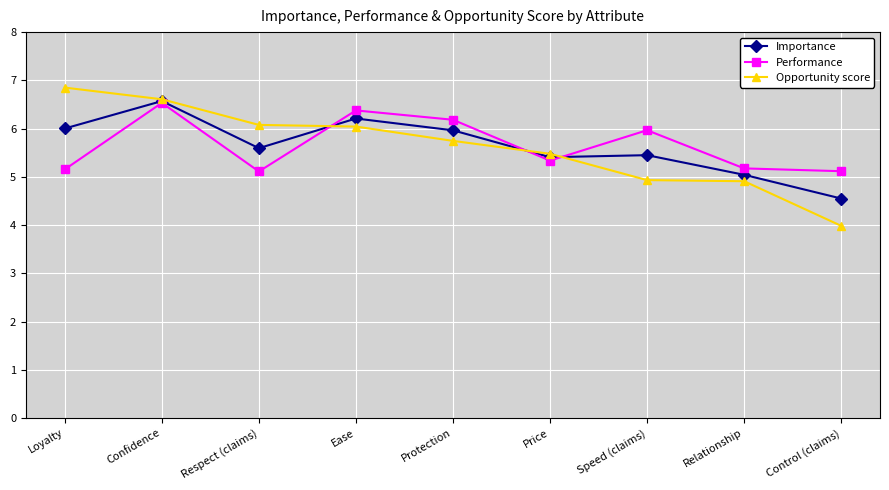

True or false: Opportunity score has more than 2 interior local peaks.

False